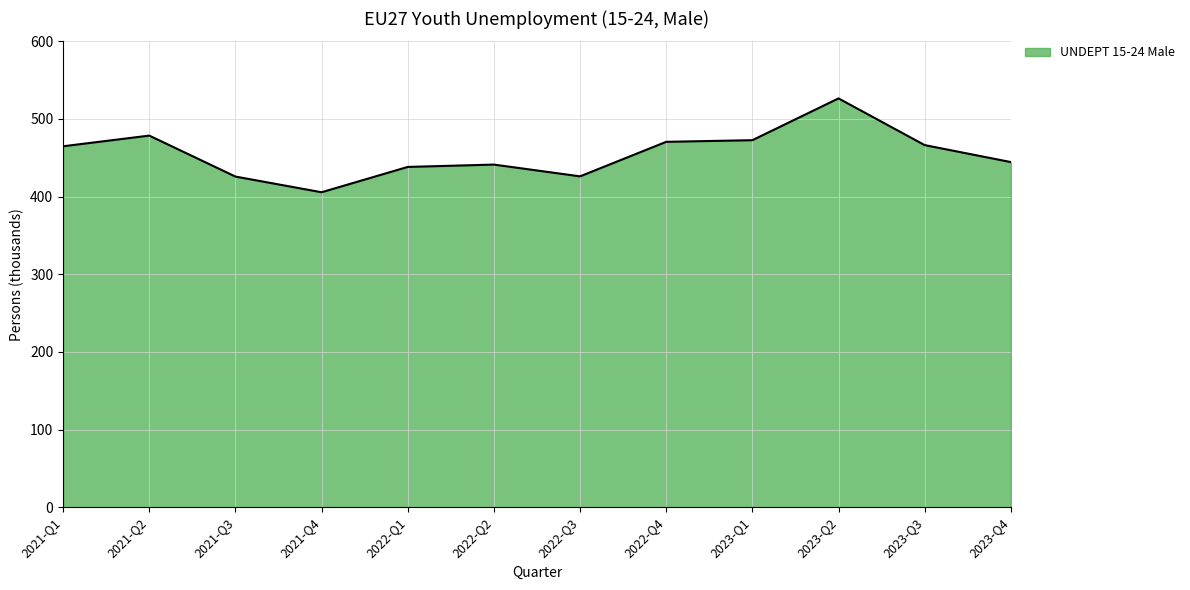

True or false: the data has more than 1 interior local peaks.

True